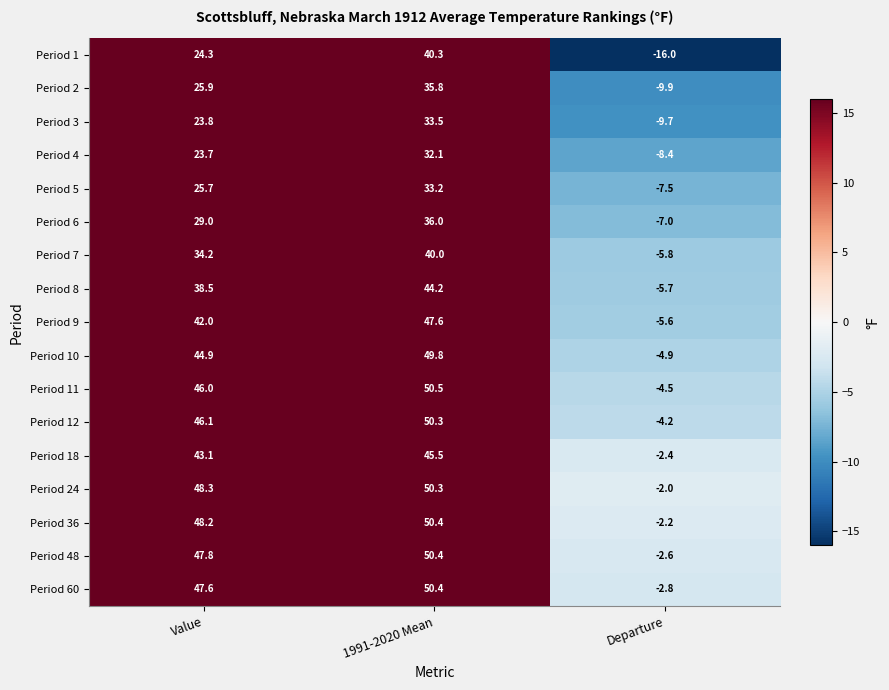

What is the greatest value displayed?

50.5